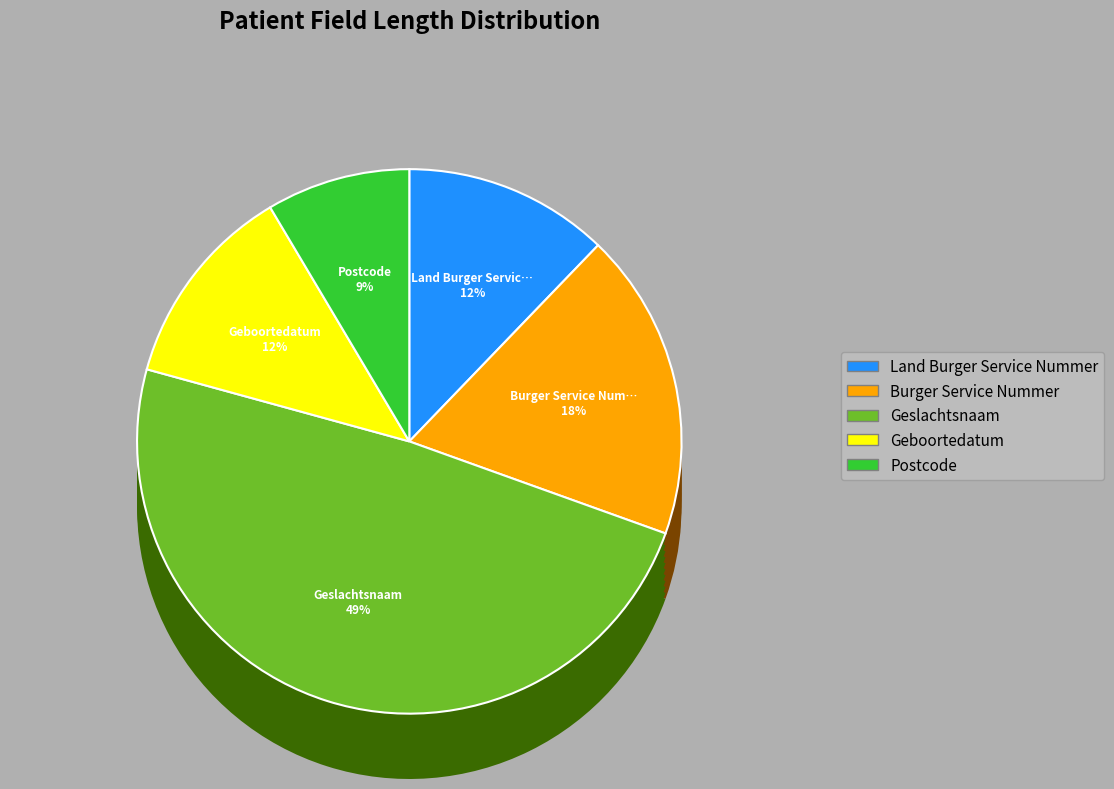

What is the change in value from Burger Service Nummer to Postcode?

-8